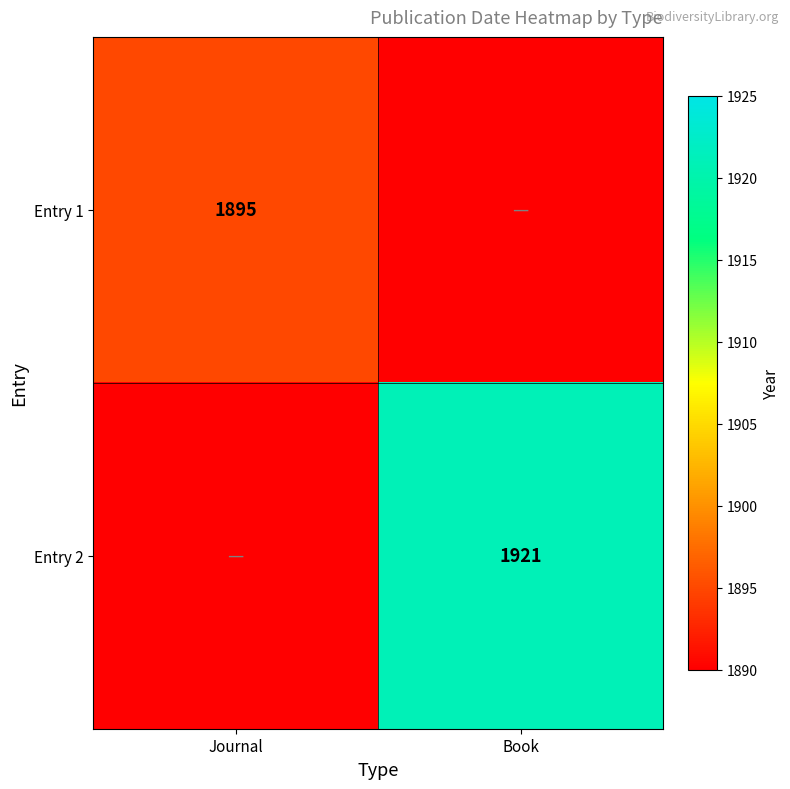

At which category does the chart reach its minimum across all series?

Book